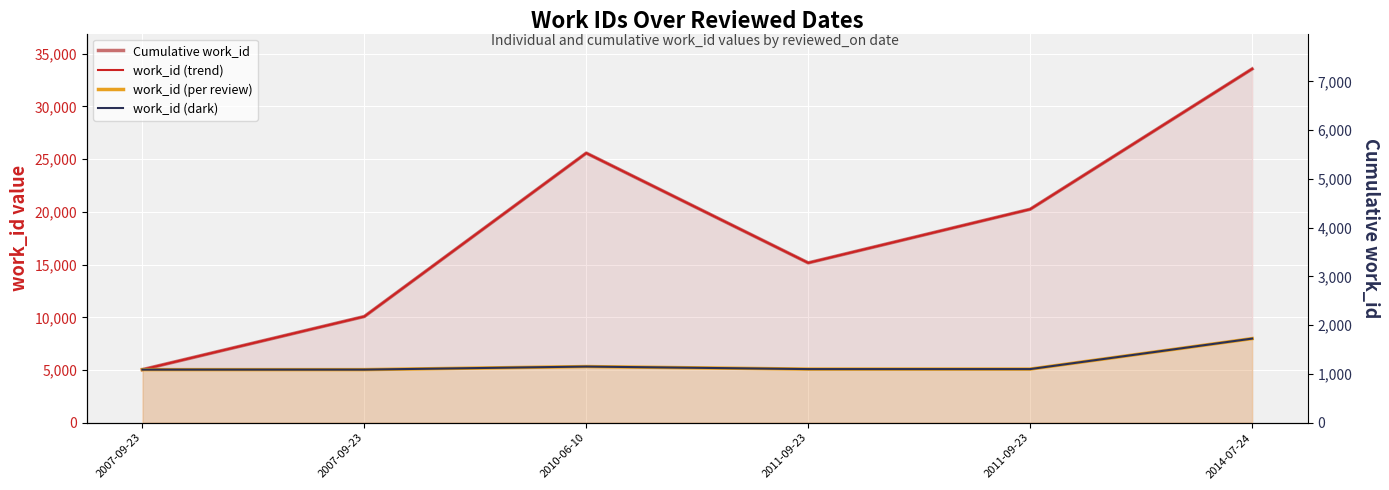

Is it true that work_id (dark) equals 2117 at 2011-09-23?

False